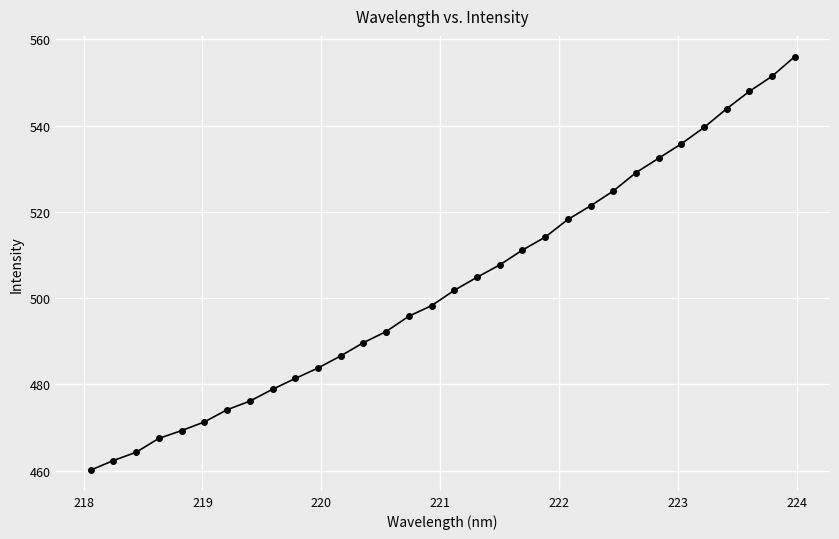

What is the average value?

502.9